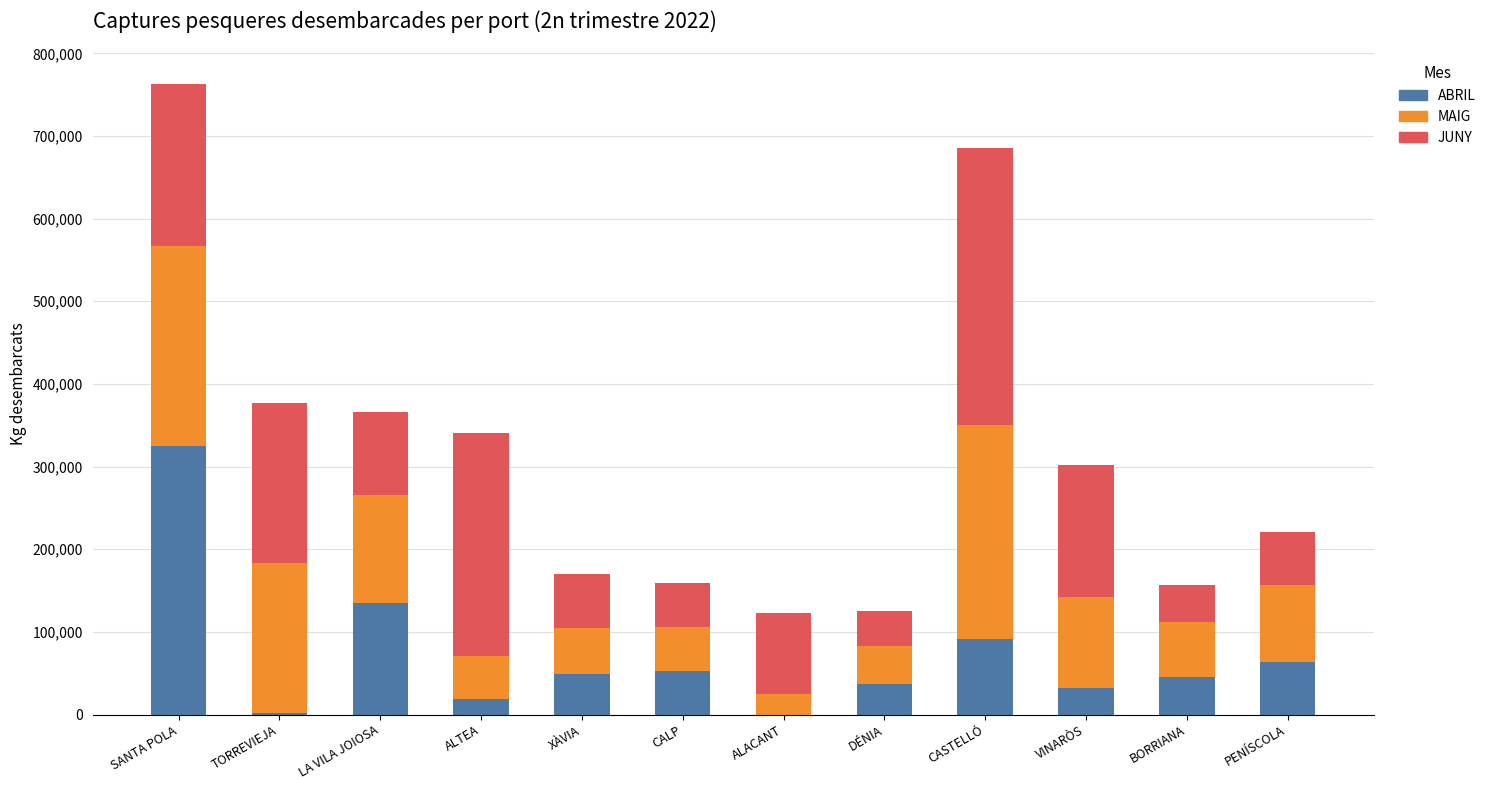

Count the number of categories in the chart.

12